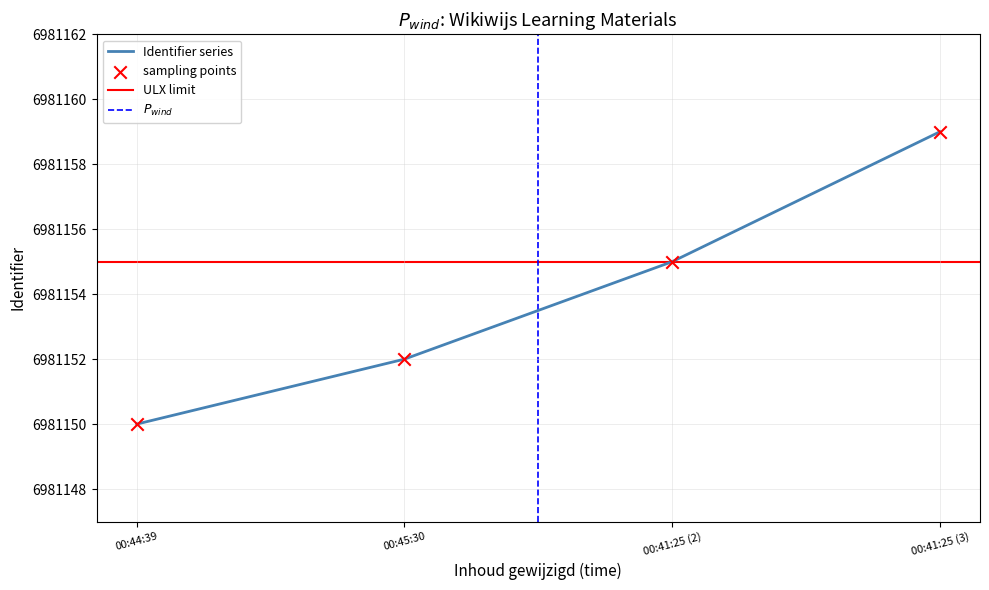

True or false: Identifier series has more than 2 interior local peaks.

False